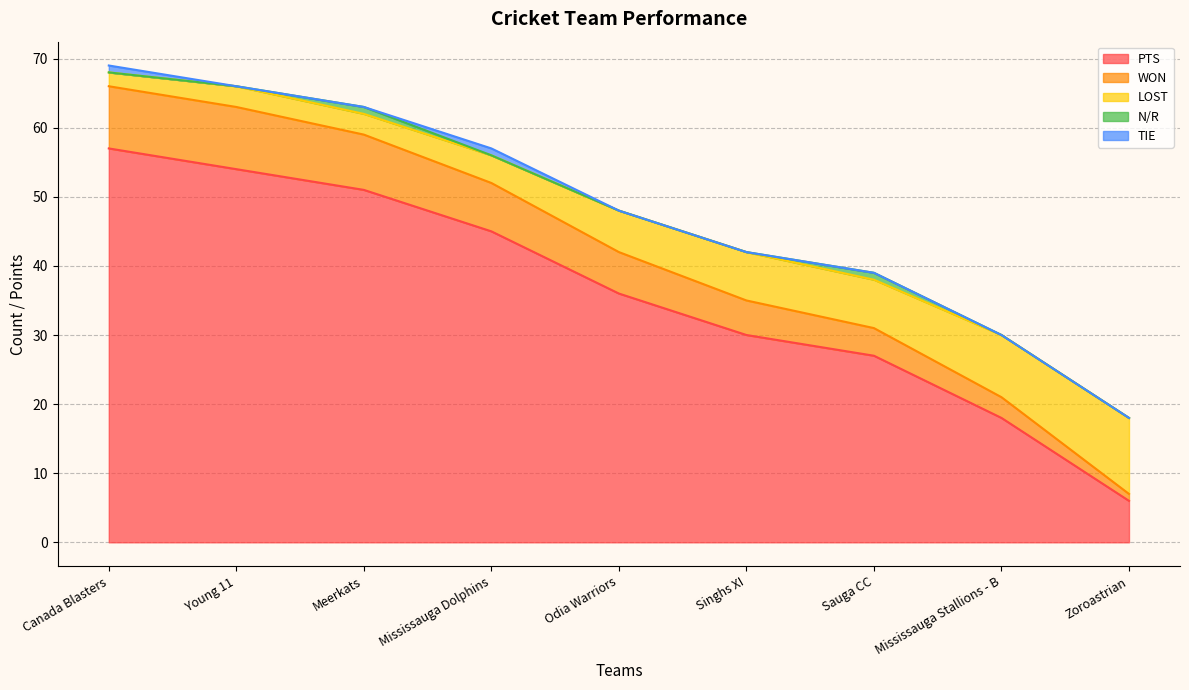

The PTS series shows 54 at Young 11. True or false?

True